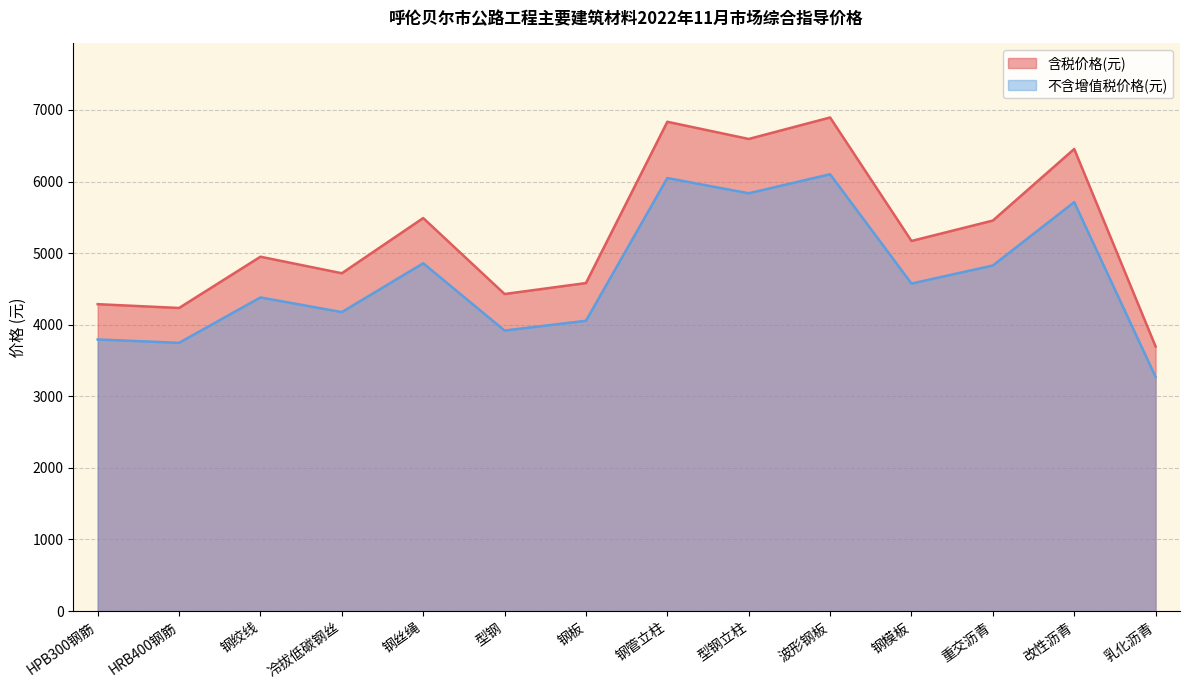

At which label does 不含增值税价格(元) first exceed 4575?

钢丝绳